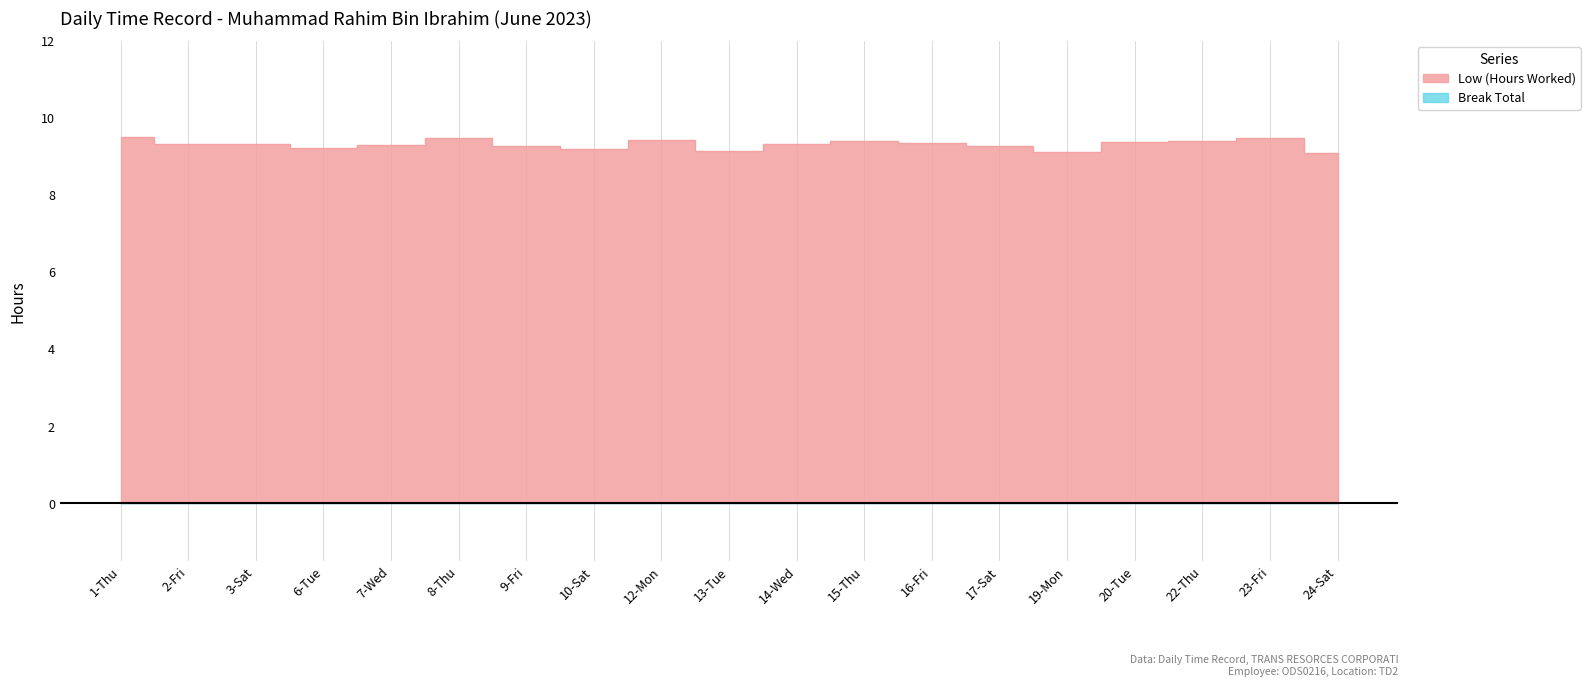

What is the greatest value displayed?

9.5